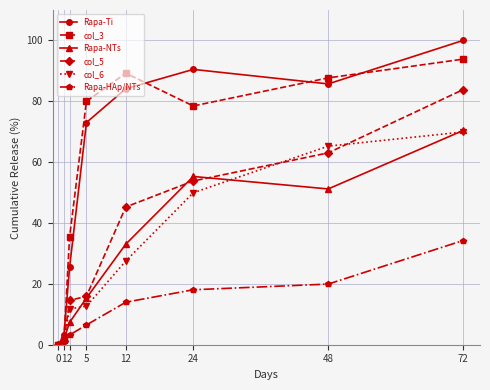

What is the maximum value for col_5?

83.8